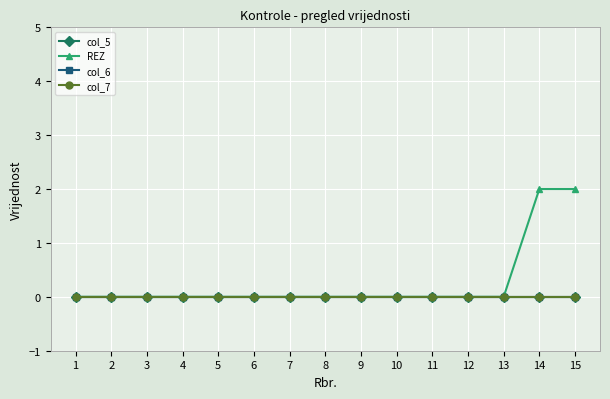

Which series has the largest total across all categories?

REZ